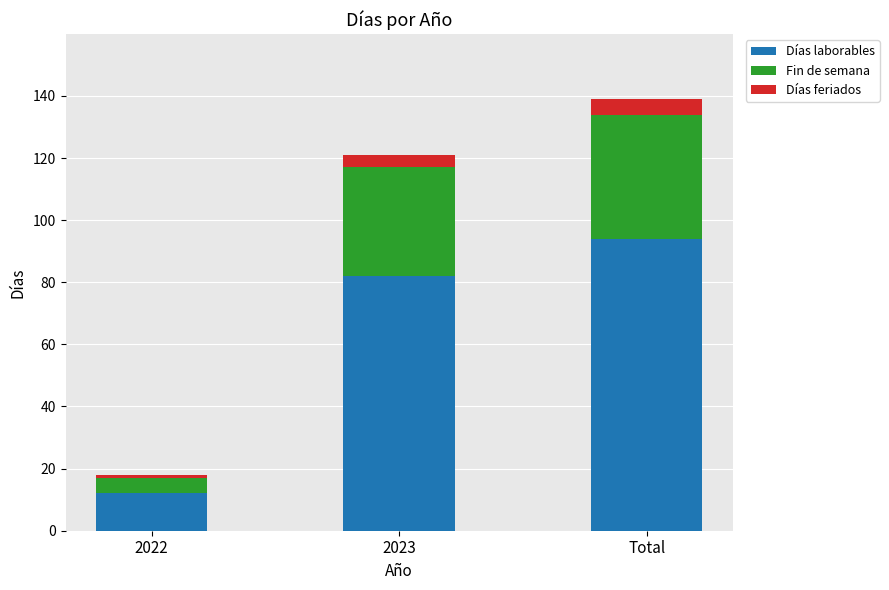

At which label is Días laborables closest to 53?

2023